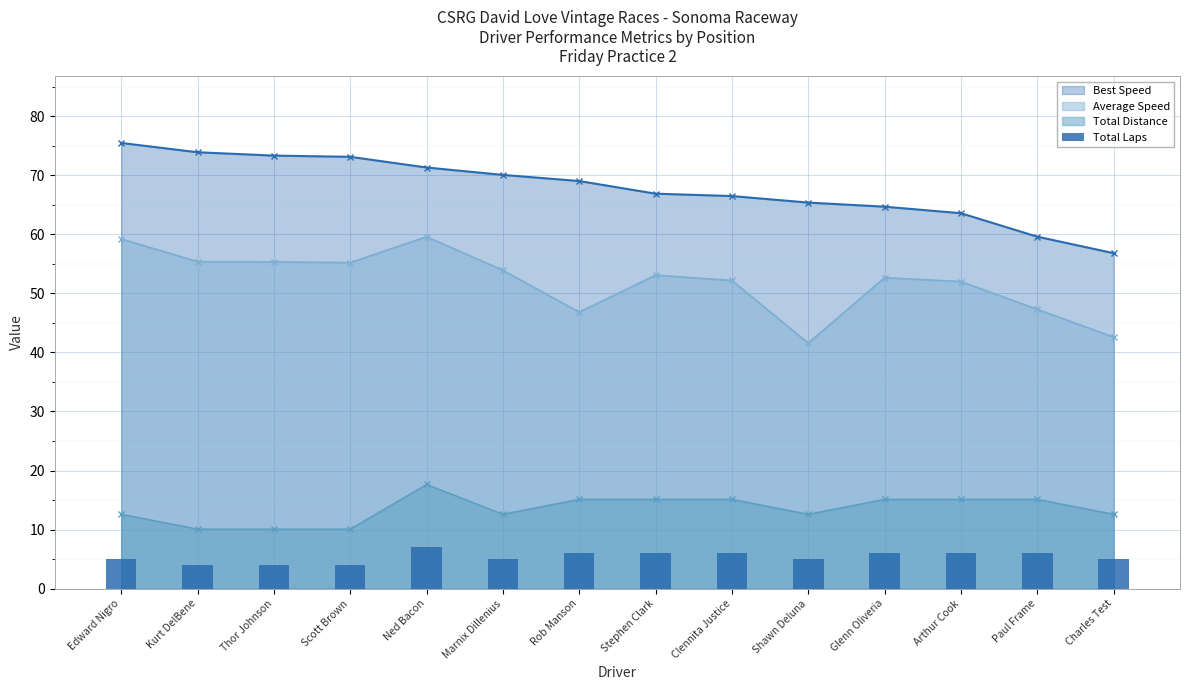

What is the approximate value of Best Speed at Edward Nigro?

75.4